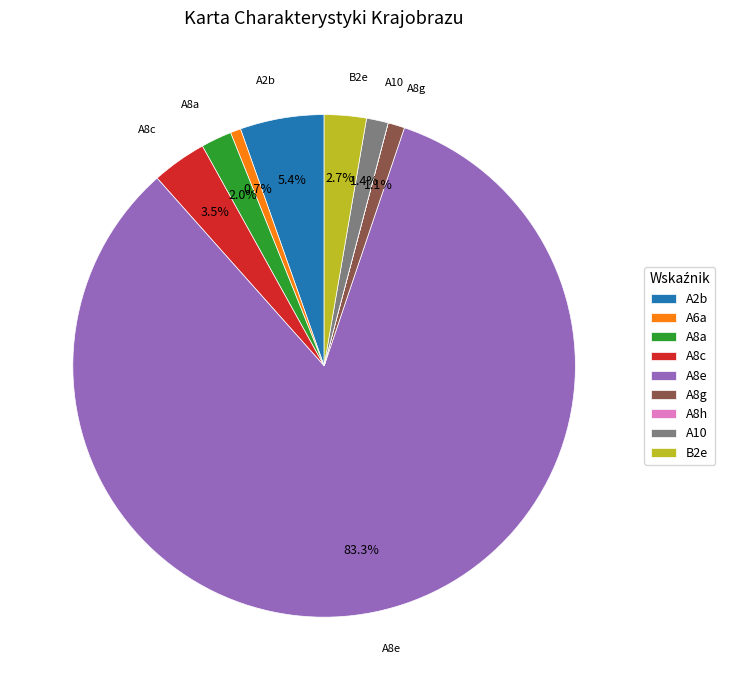

To the nearest percent, what is the difference between the B2e and A8e slice percentages?

81%